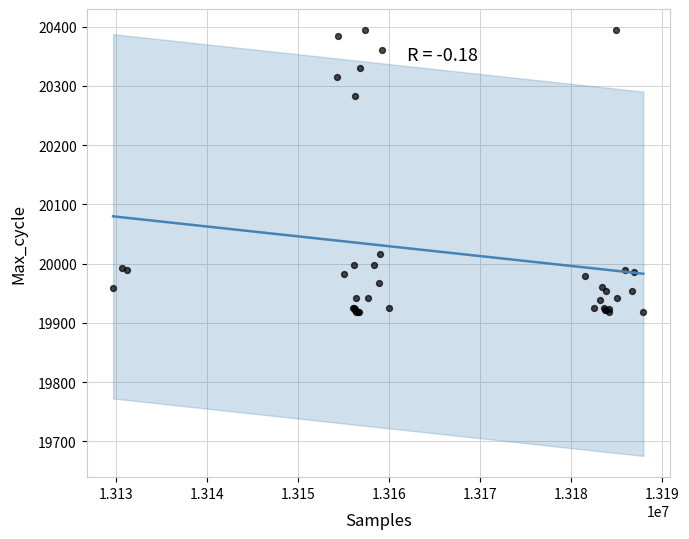

What Y value in the scatter plot is closest to 20156?

20283